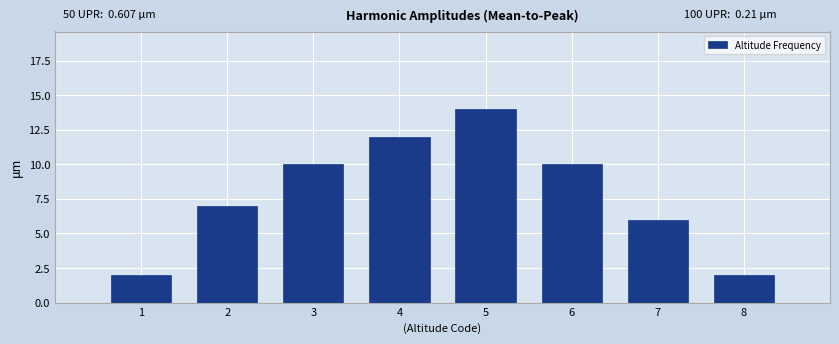

Reading right to left, list all the values displayed in this chart.

2	6	10	14	12	10	7	2